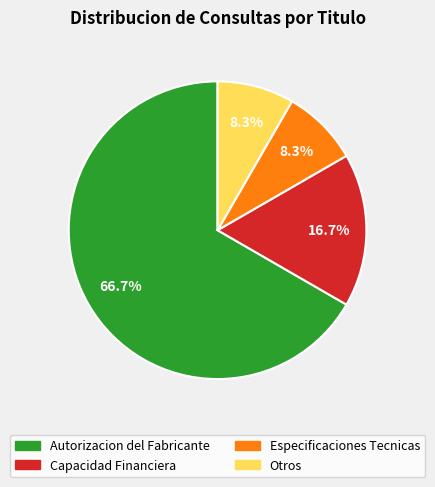

Which category has the biggest portion of the pie?

Autorizacion del Fabricante